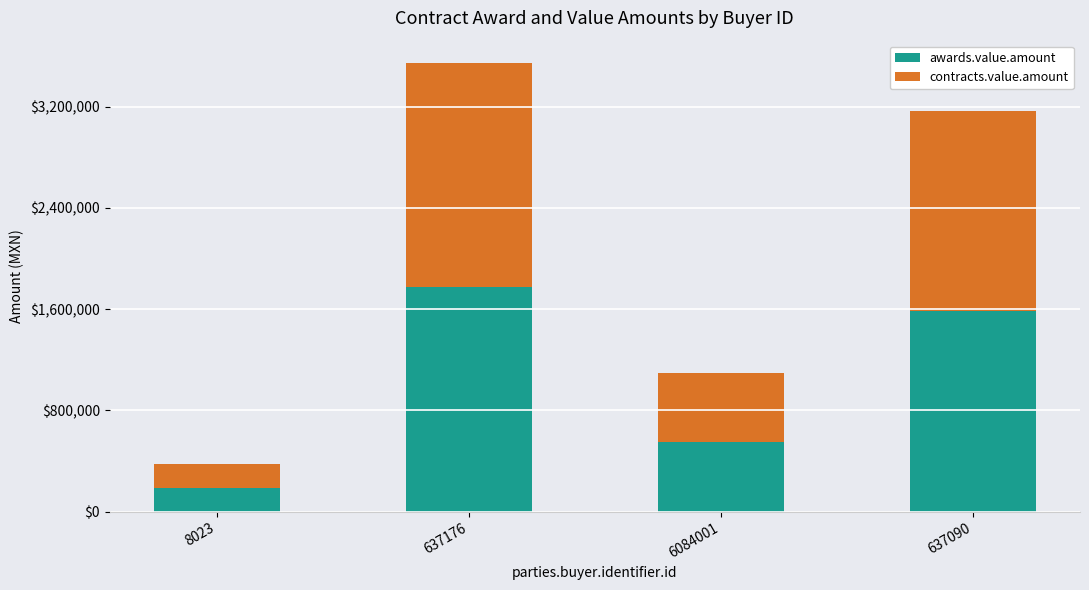

The awards.value.amount series shows 207576.6 at 6084001. True or false?

False